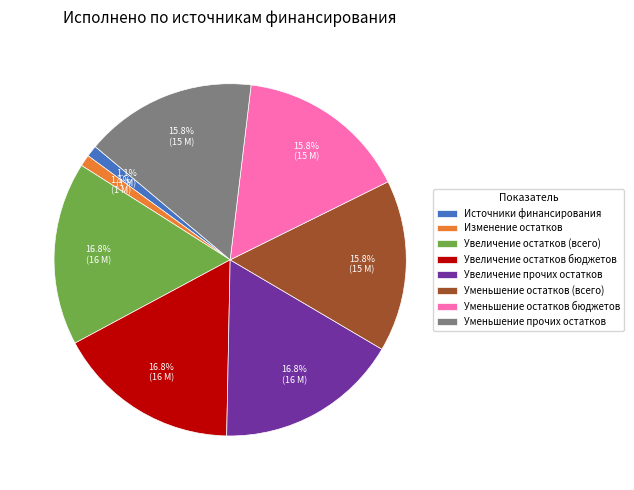

What is the total percentage of Увеличение остатков (всего) and Уменьшение остатков (всего)?

32.6%